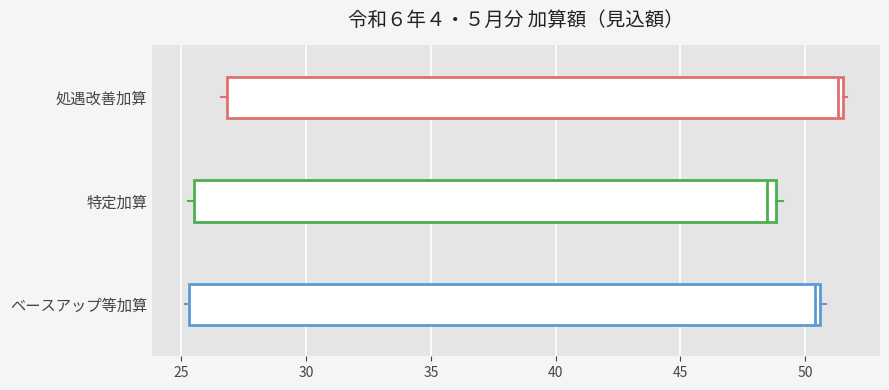

Reading bottom to top, transcribe this box plot: for each box, give where its median line is, the range the box spans, and where its two whiskers end, as read against the x-axis. The values are not printed on the chart, so give them approximately, as read against the axis.

ベースアップ等加算: median 50.5 (just left of the box's right edge), box 25.5 to 50.5, whiskers 25.0 to 51.0
特定加算: median 48.5, box 25.5 to 49.0, whiskers 25.5 (just left of the box's left edge) to 49.0 (just right of the box's right edge)
処遇改善加算: median 51.5 (just left of the box's right edge), box 27.0 to 51.5, whiskers 26.5 to 51.5 (just right of the box's right edge)